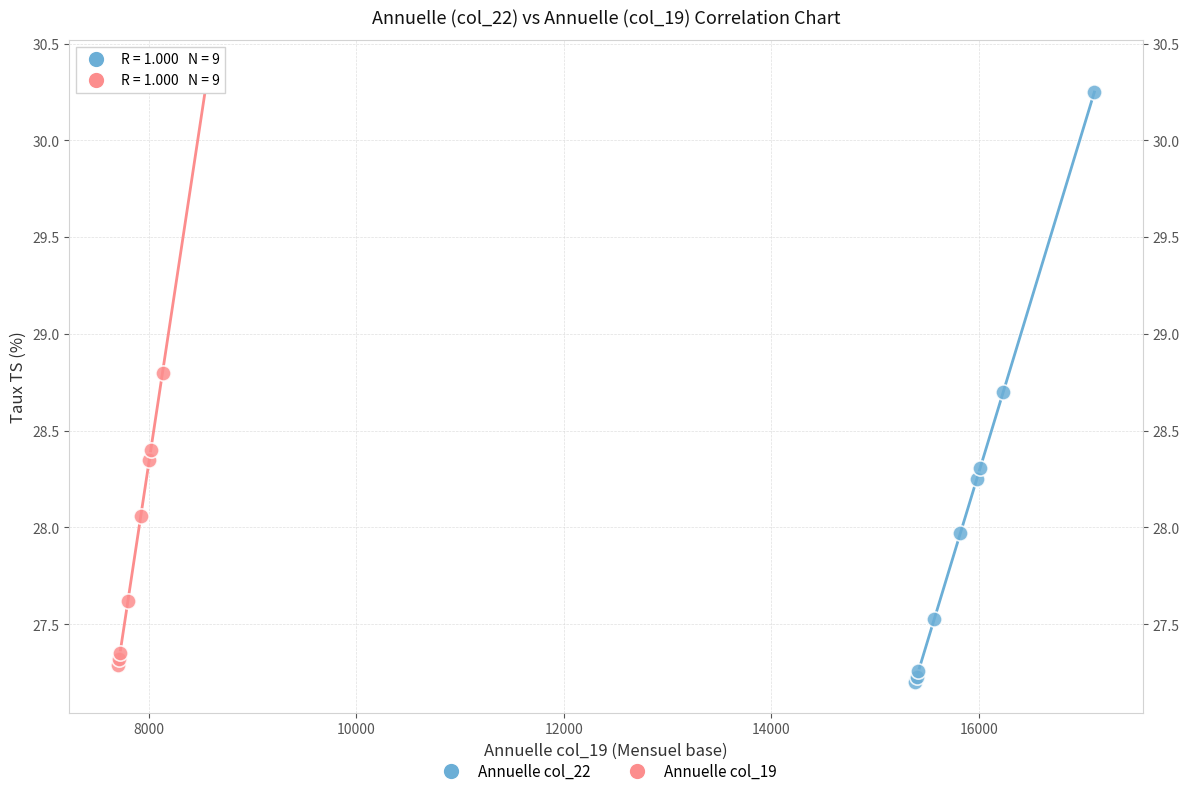

Which series has the largest Y range (max minus min)?

Annuelle col_19